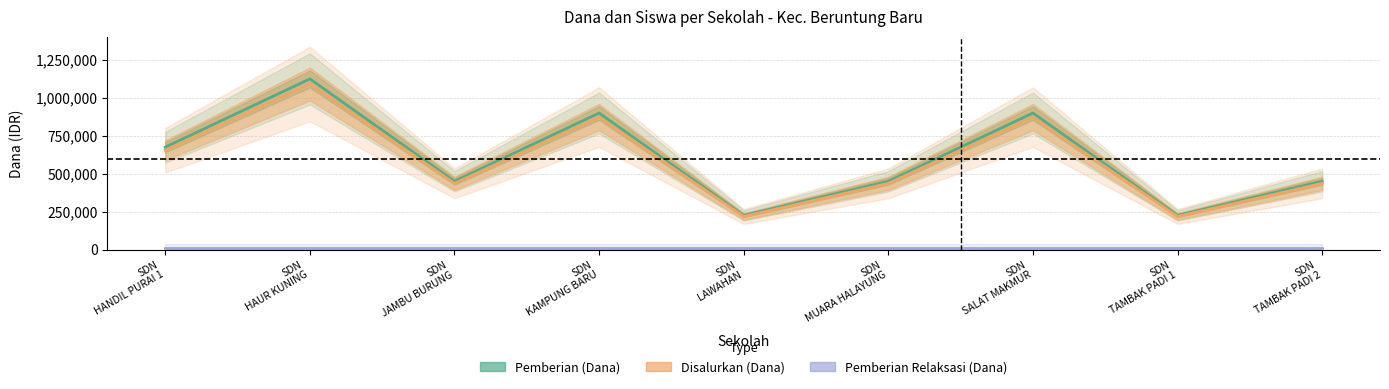

True or false: Pemberian Relaksasi (Dana) and Pemberian (Dana) intersect in this chart.

False